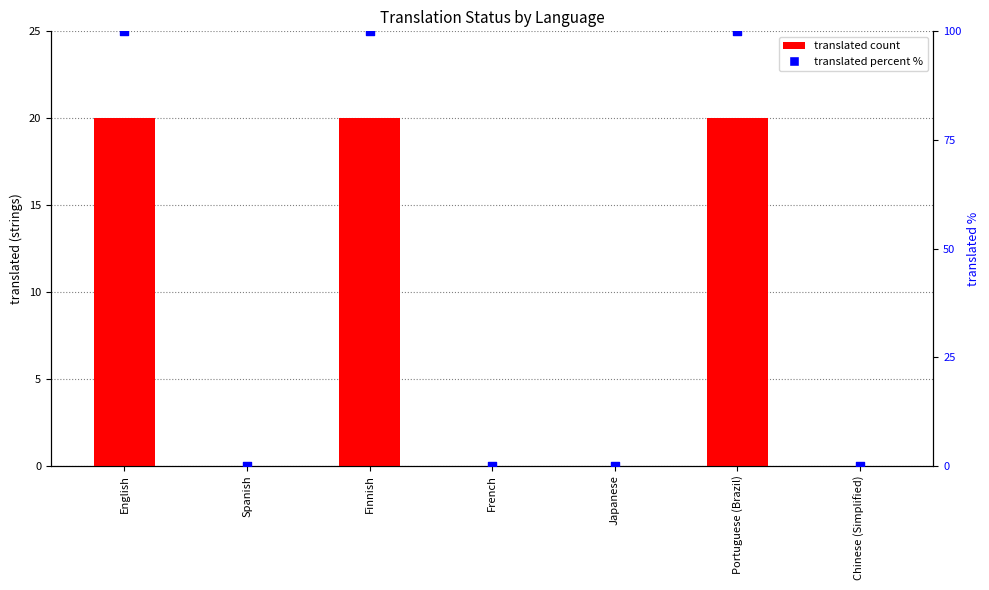

At which category is the sum across all series the highest?

English